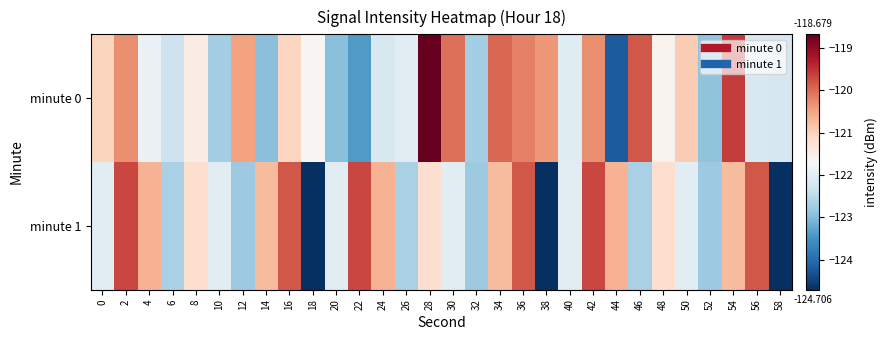

How many distinct data groups are displayed?

2